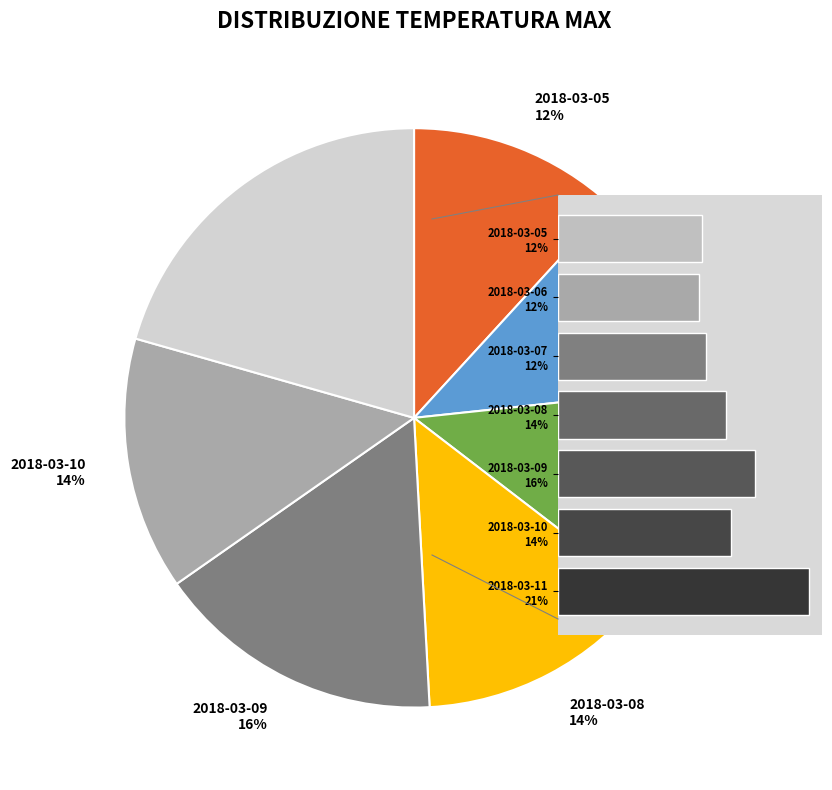

To the nearest percent, what is the difference between the 2018-03-06
12% and 2018-03-11
21% slice percentages?

9%